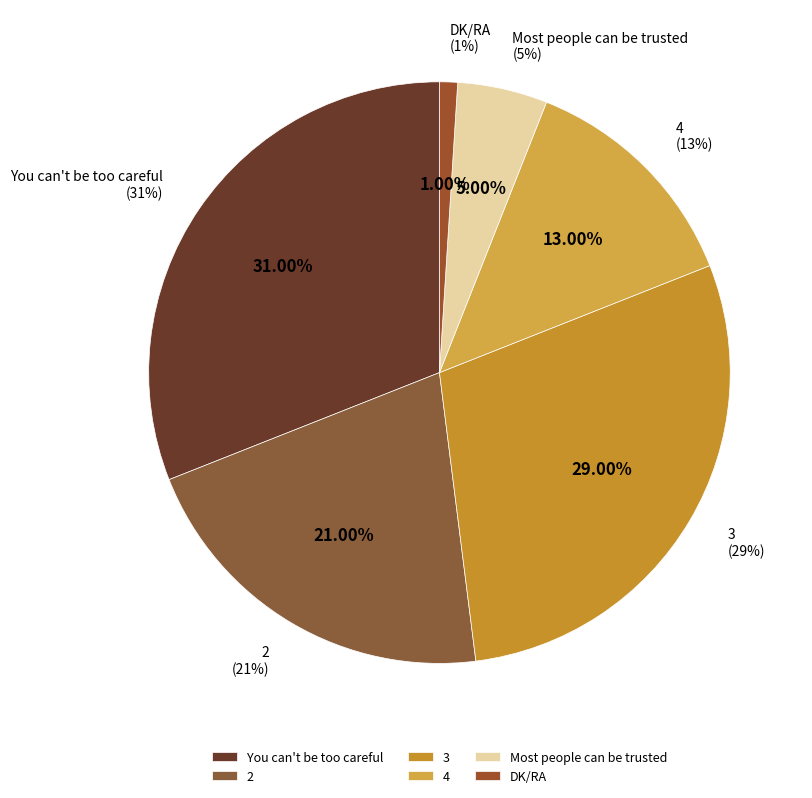

Does Most people can be trusted represent more than half of the total?

No